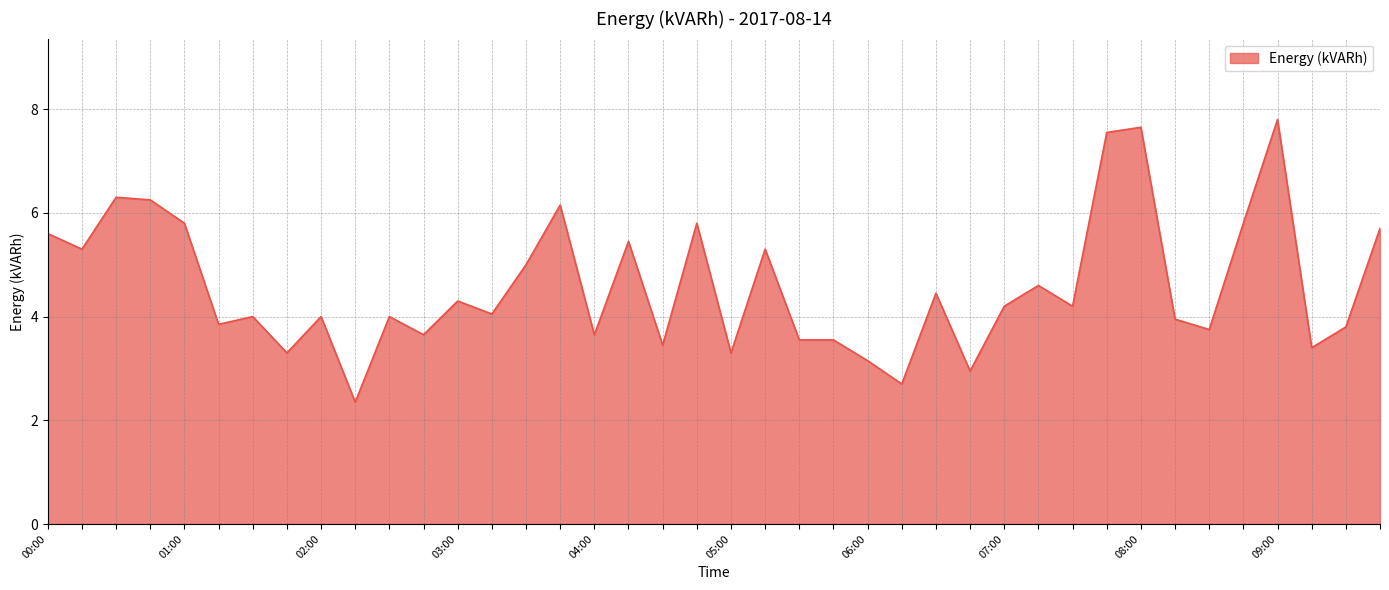

What is the minimum value shown in the chart?

2.4